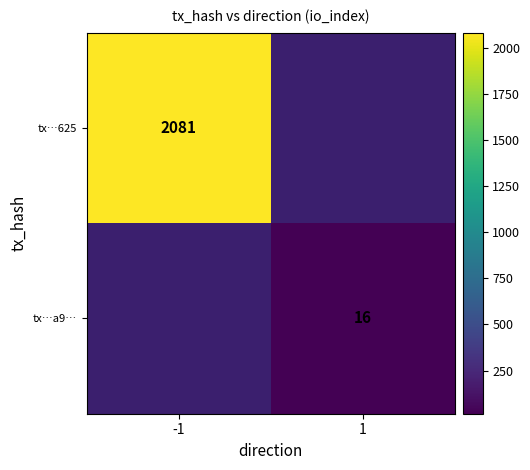

Which category has the lowest value across all series?

1